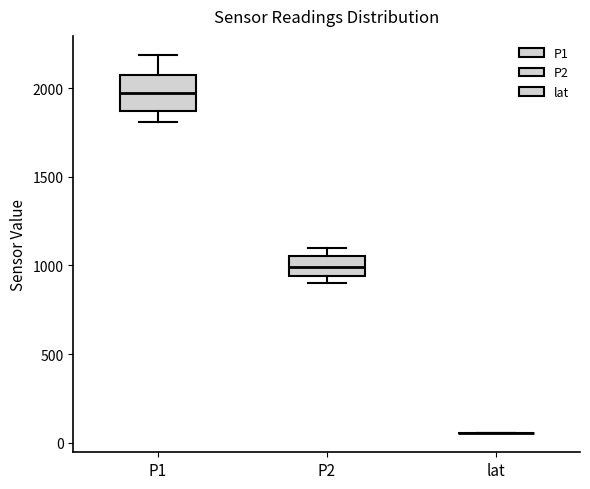

Where is the lower edge of the box for P1 on the y-axis? The values are not printed on the chart, so give them approximately, as read against the axis.

1850